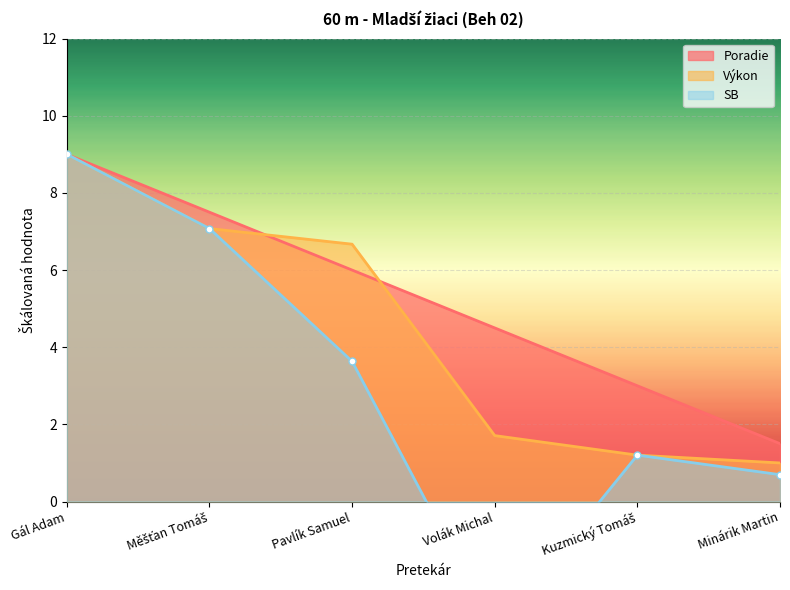

Which series changed the most between Gál Adam and Měšťan Tomáš?

Výkon